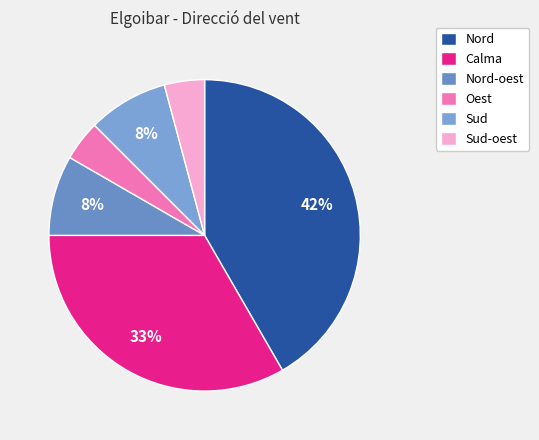

How many slices are in this pie chart?

6